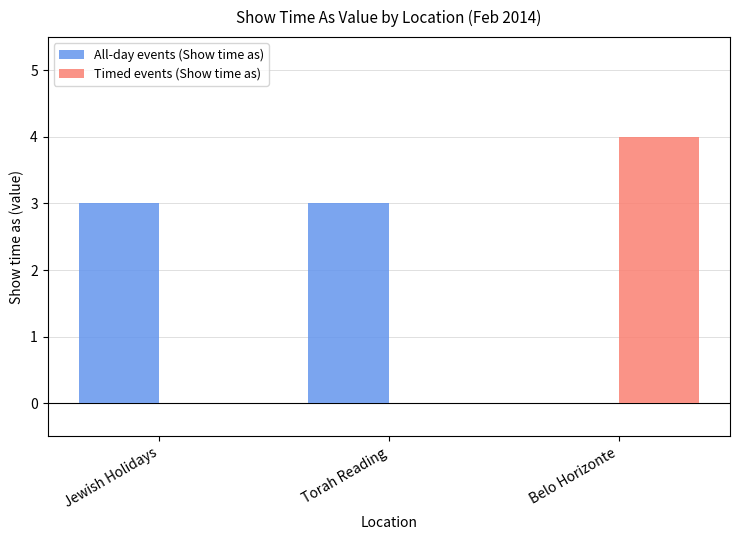

What is the maximum value shown in the chart?

4